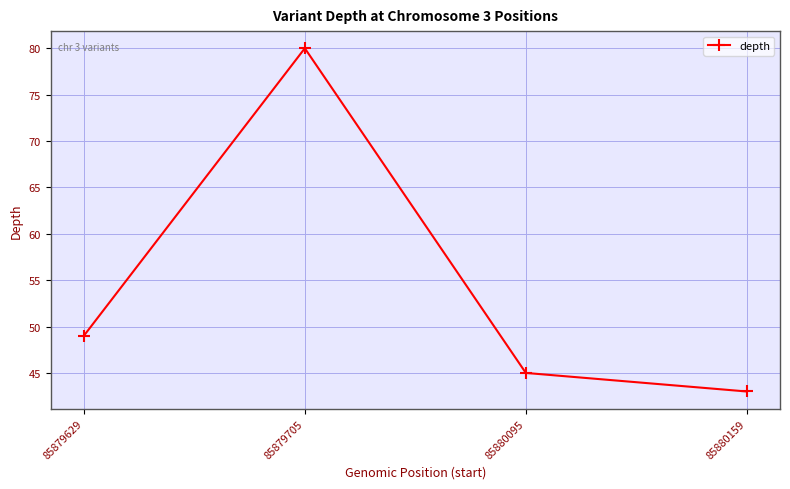

List the labels in order of value, largest first.

85879705, 85879629, 85880095, 85880159